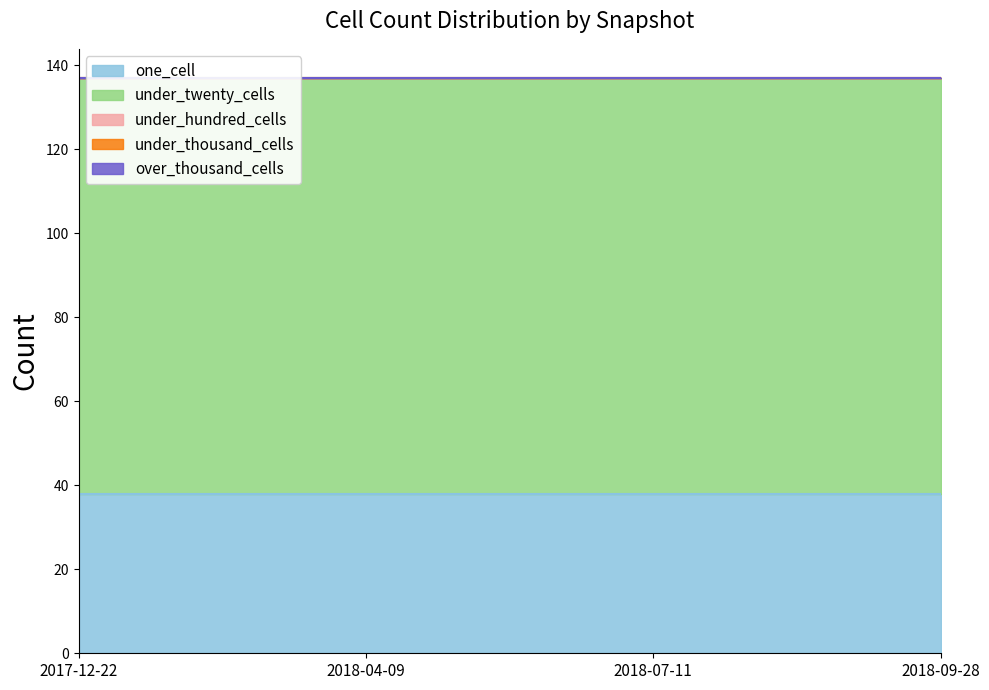

Which series has the largest total across all categories?

under_twenty_cells